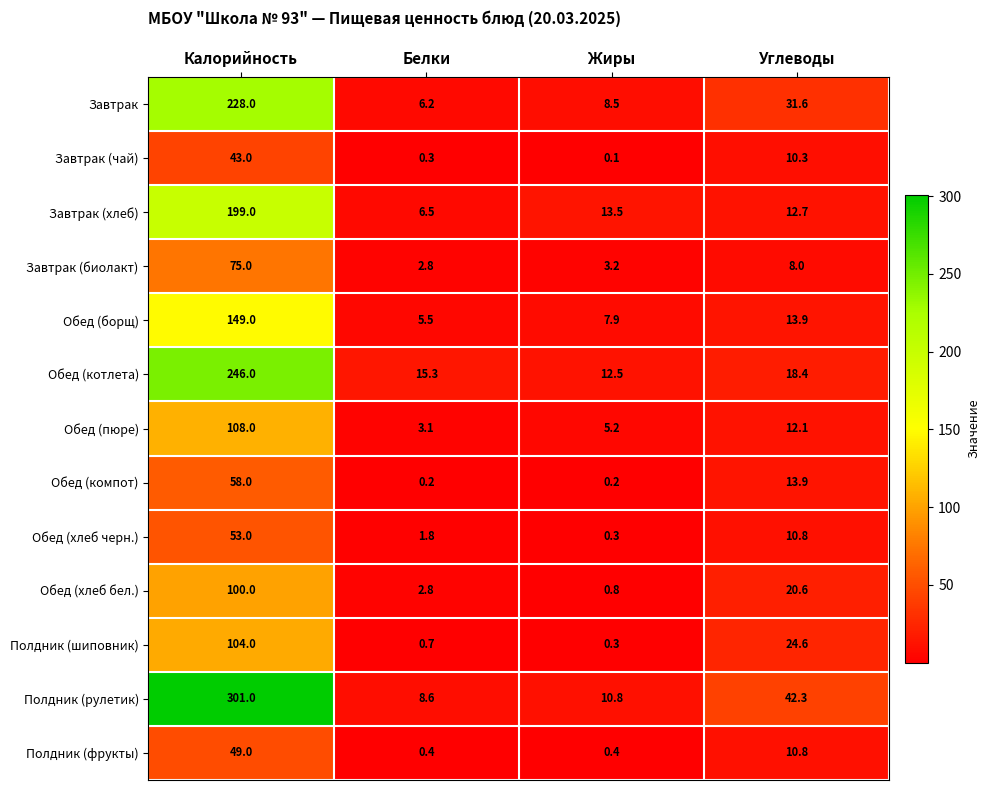

Rank the series by their maximum value, from lowest to highest.

Завтрак (чай), Полдник (фрукты), Обед (хлеб черн.), Обед (компот), Завтрак (биолакт), Обед (хлеб бел.), Полдник (шиповник), Обед (пюре), Обед (борщ), Завтрак (хлеб), Завтрак, Обед (котлета), Полдник (рулетик)